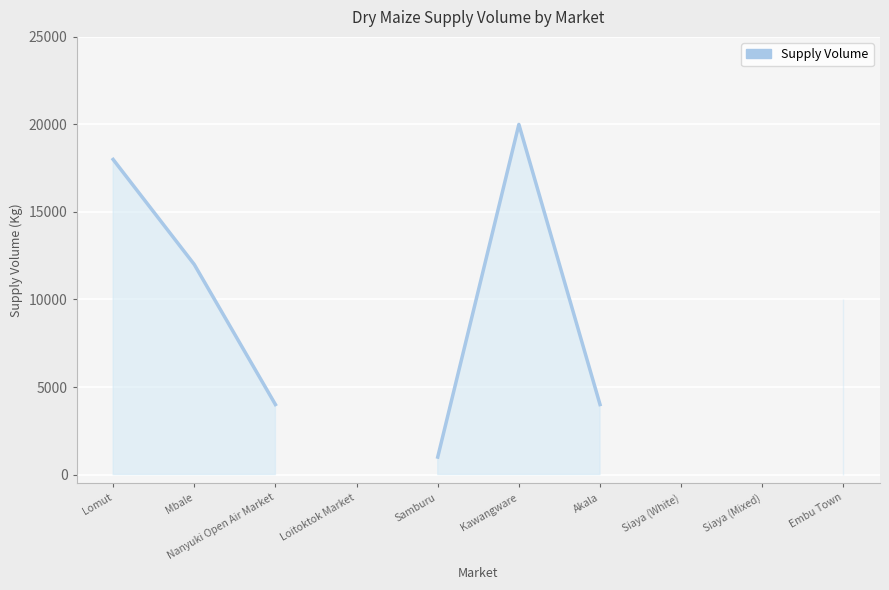

Count the number of values greater than 12000.

2